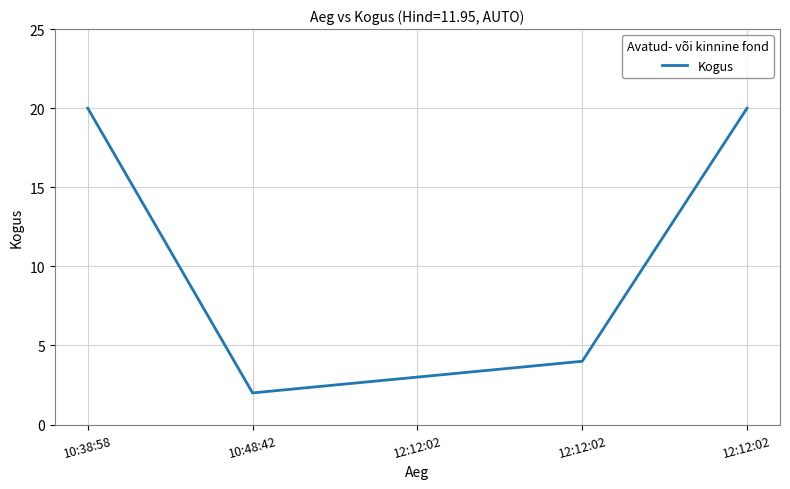

What is the difference between the values at 10:48:42 and 12:12:02?

18